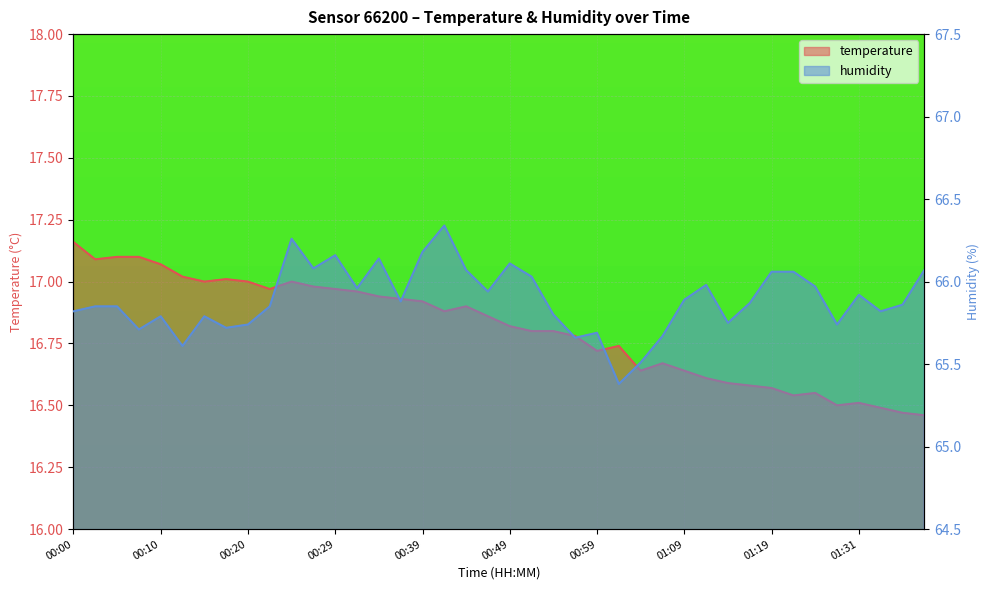

At which category does humidity reach its first local valley?

00:07